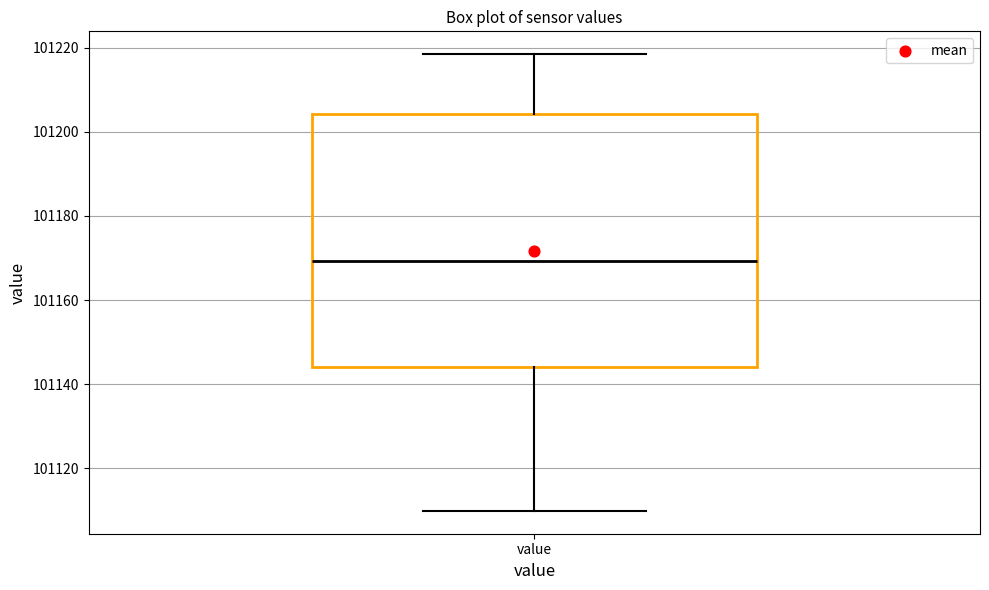

Where is the lower edge of the box for value on the y-axis? The values are not printed on the chart, so give them approximately, as read against the axis.

101144